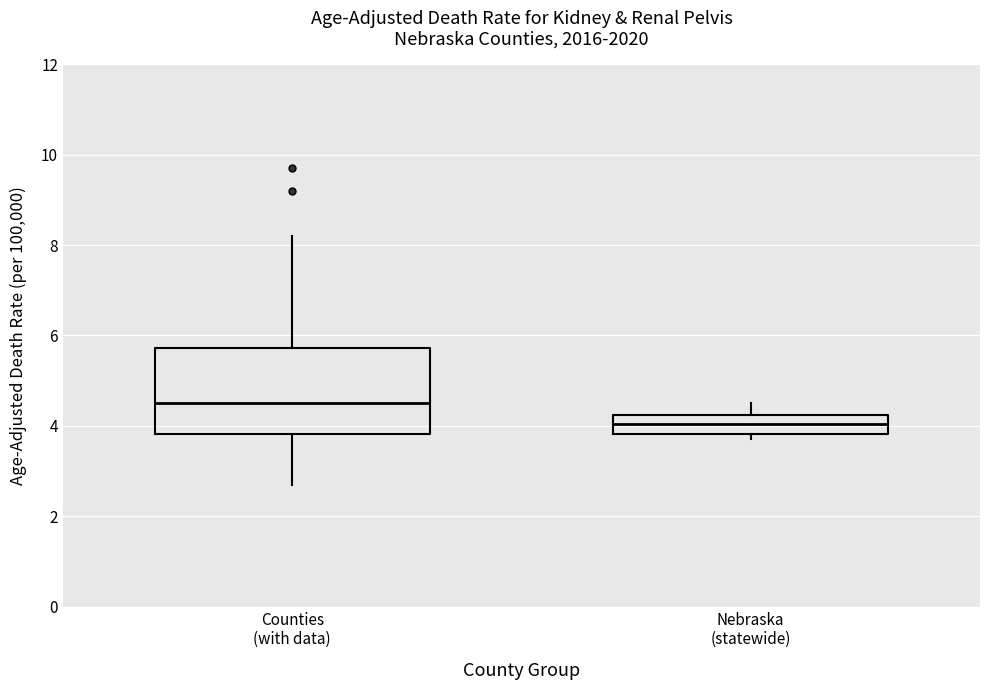

Reading left to right, read every box against the y-axis: the position of its median line, the range the box covers, and the ends of its whiskers. The values are not printed on the chart, so give them approximately, as read against the axis.

Counties (with data): median 4.6, box 3.8 to 5.8, whiskers 2.8 to 8.2
Nebraska (statewide): median 4.0, box 3.8 to 4.2, whiskers 3.8 (just below the box's lower edge) to 4.6